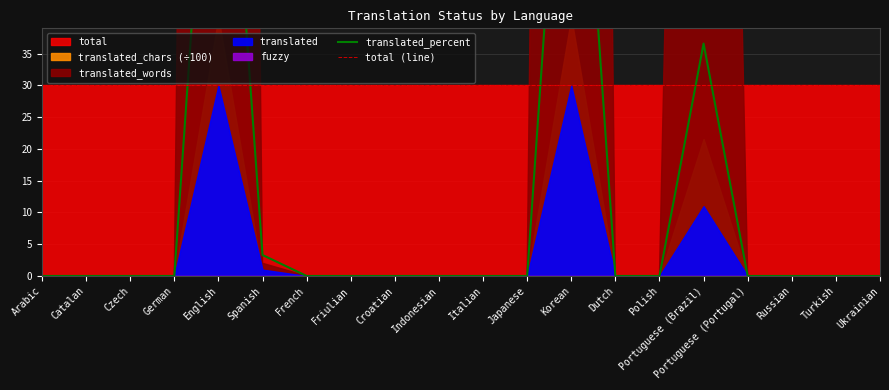

What is the difference between the highest and lowest values at Ukrainian?

30.0